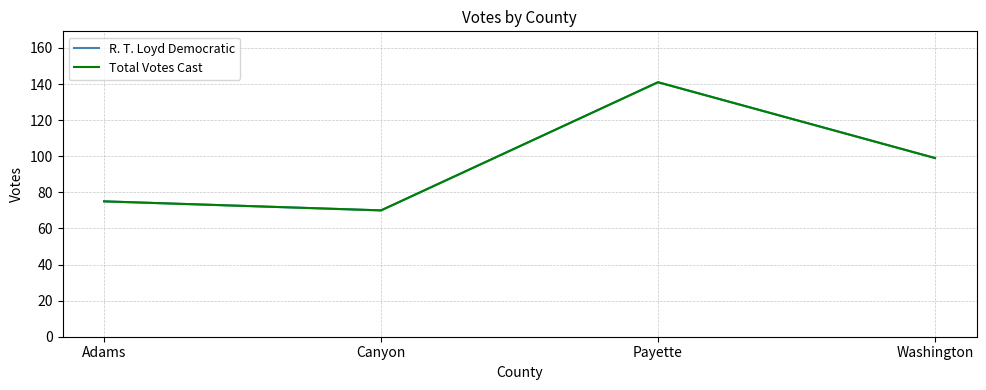

Does the chart display data point markers on the line(s)?

No